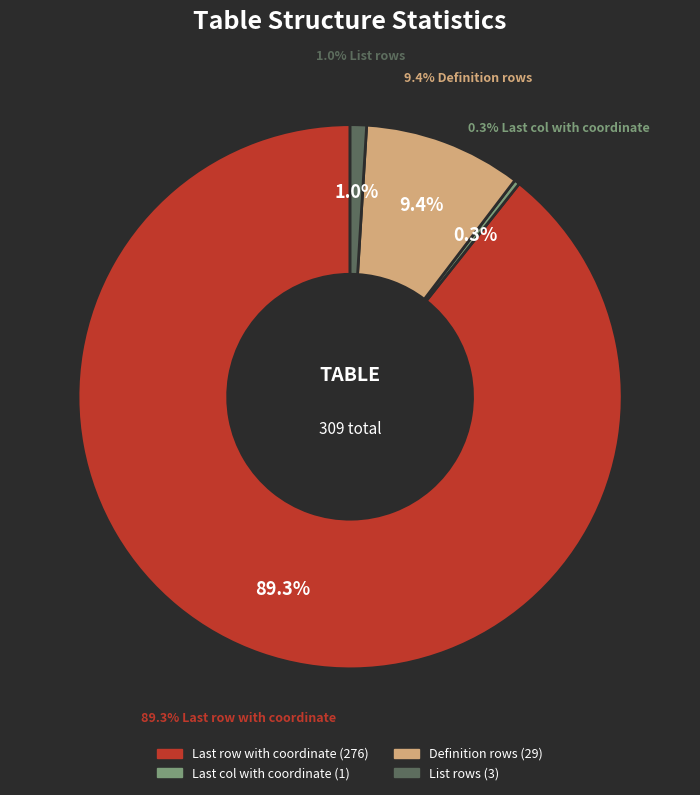

Which slice is the smallest?

Last col with coordinate